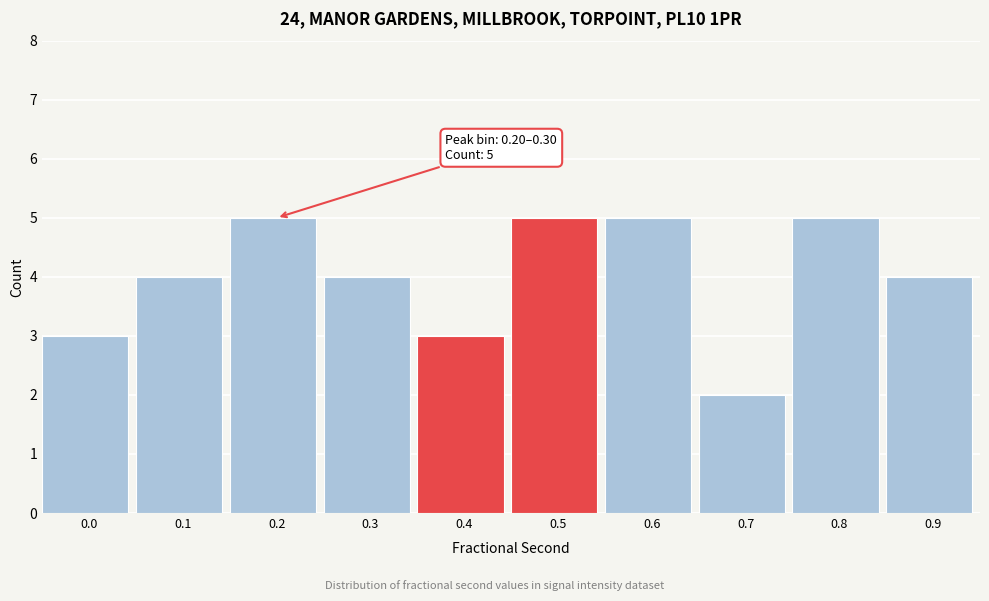

Reading left to right, extract all data points from this chart.

0.0=3	0.1=4	0.2=5	0.3=4	0.4=3	0.5=5	0.6=5	0.7=2	0.8=5	0.9=4